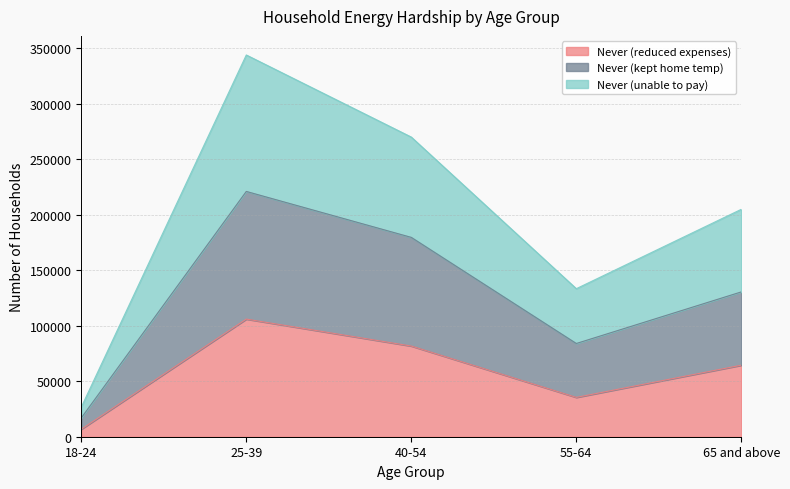

Count the number of categories in the chart.

5